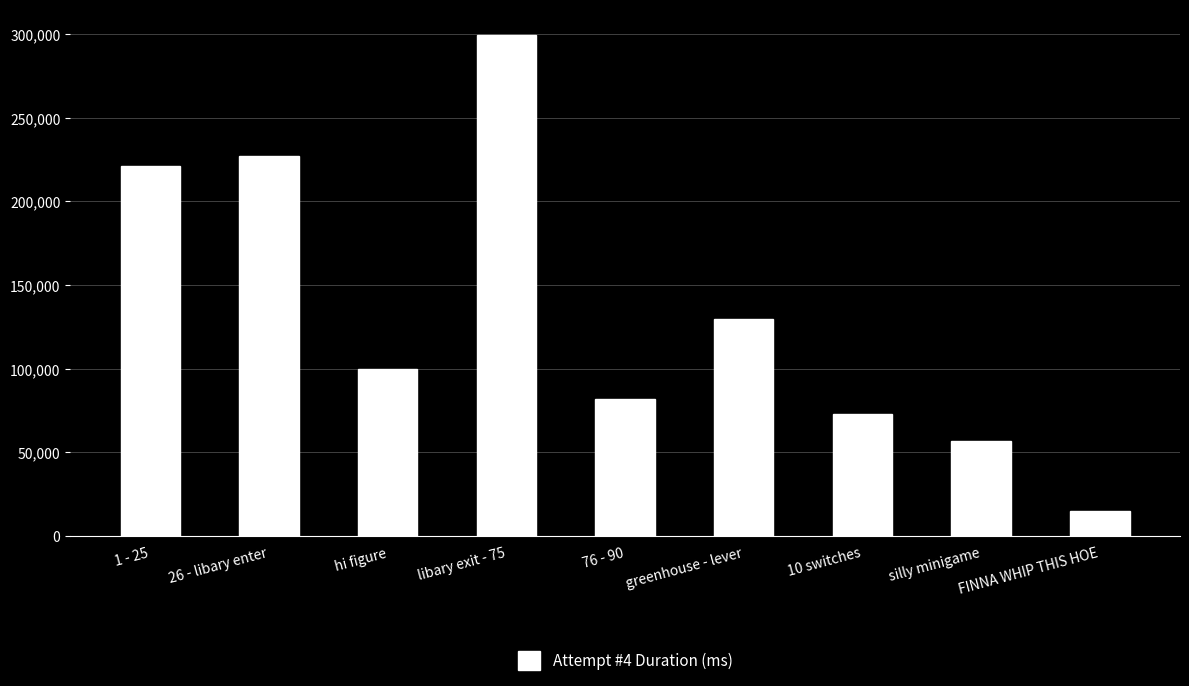

Count the number of data series in this chart.

1